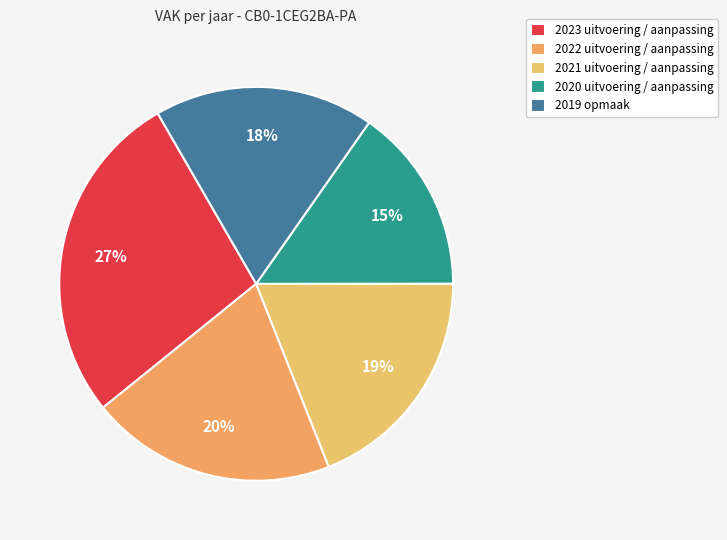

Rank the categories by value from lowest to highest.

2020 uitvoering / aanpassing, 2019 opmaak, 2021 uitvoering / aanpassing, 2022 uitvoering / aanpassing, 2023 uitvoering / aanpassing